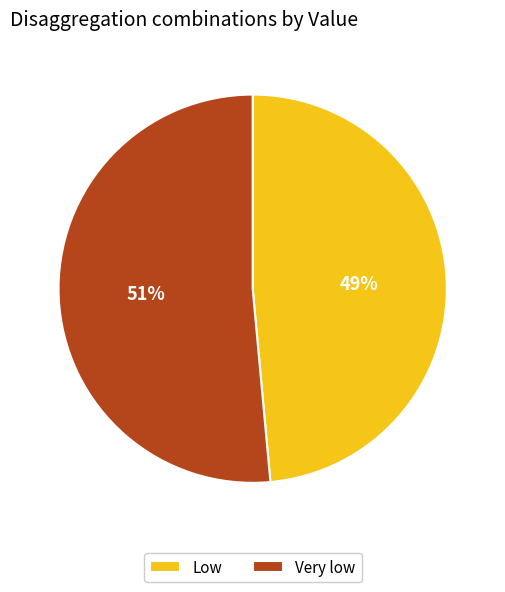

The Very low slice represents 38% of the pie. True or false?

False